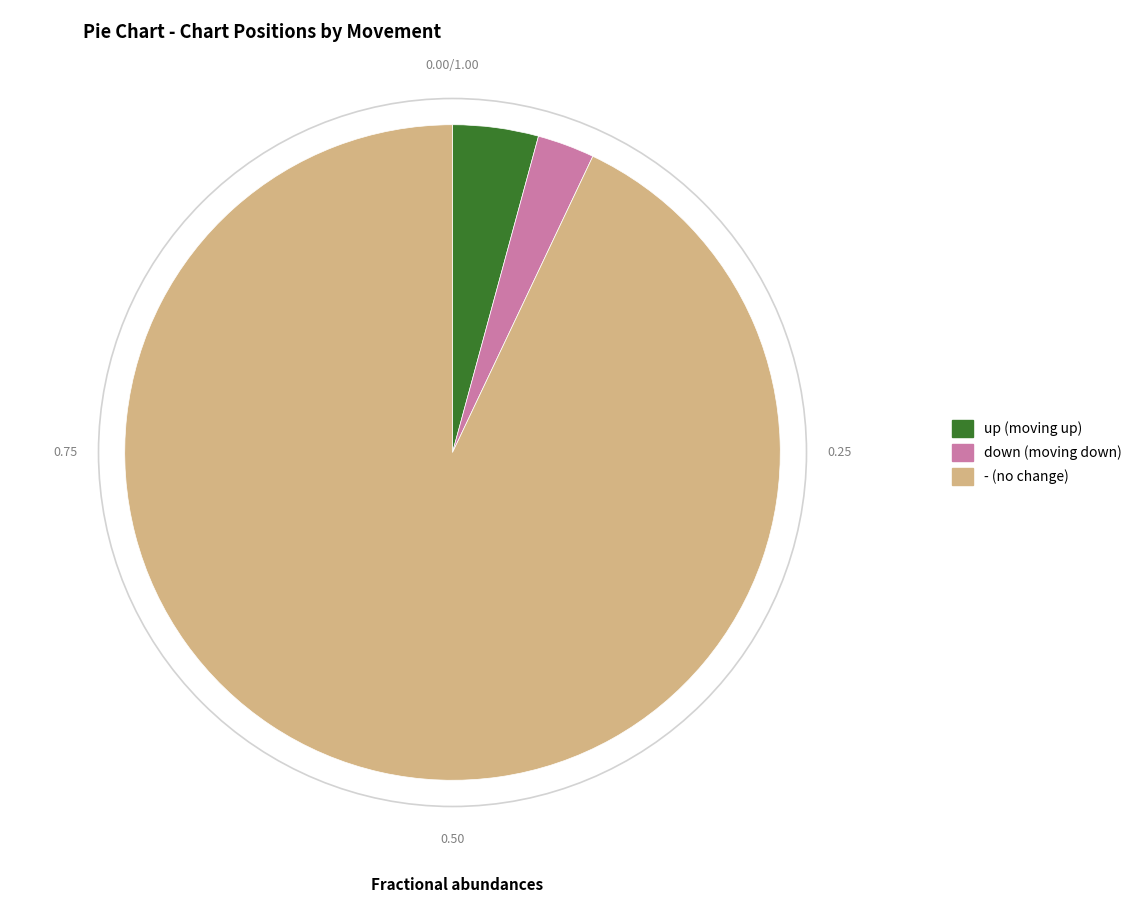

The - slice represents 80% of the pie. True or false?

False